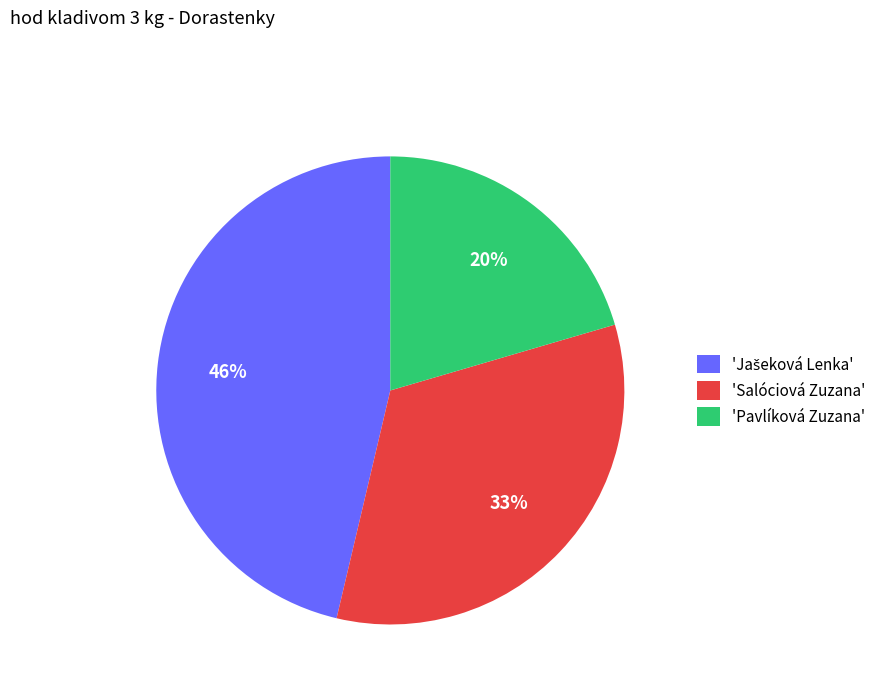

To the nearest percent, what percentage of the pie is 'Salóciová Zuzana'?

33%